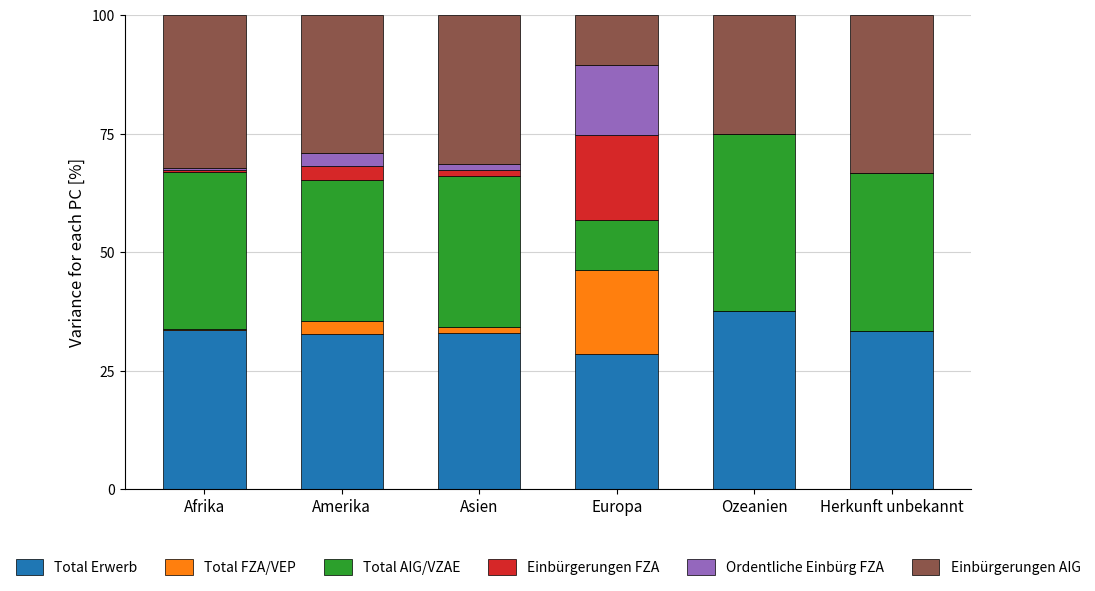

What is the highest value of the Total Erwerb series?

37.5